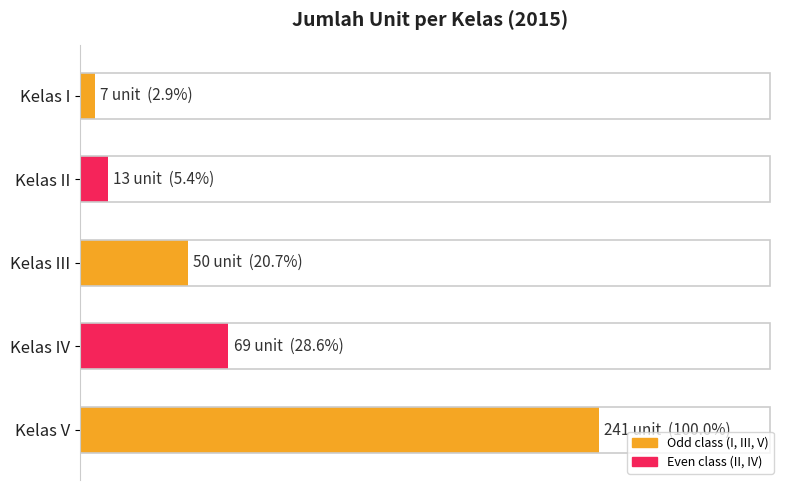

Are the bars horizontal?

Yes